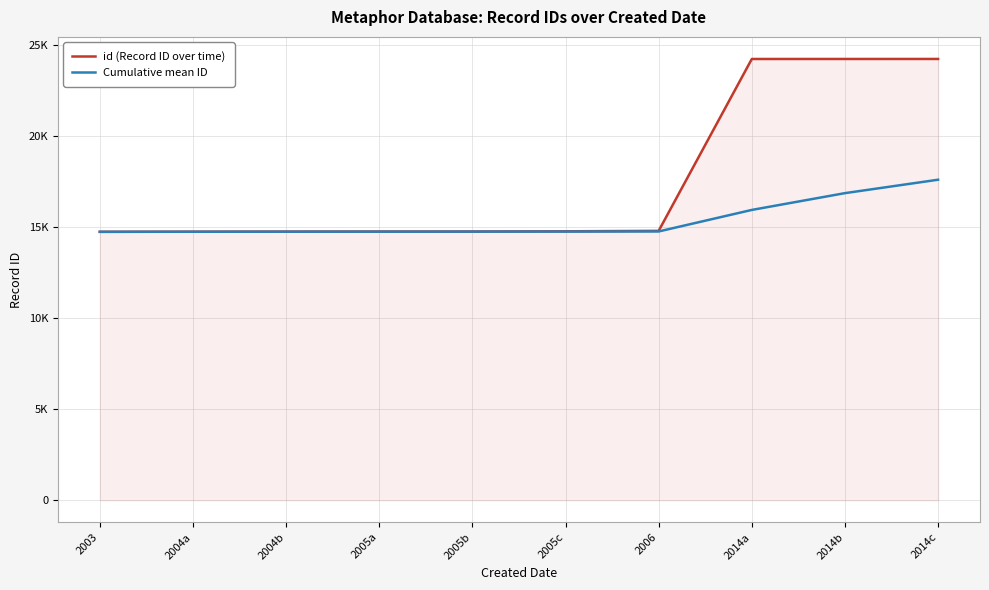

Reading left to right, extract all data points from this chart.

id (Record ID over time): 2003=14726	2004a=14733	2004b=14738	2005a=14742	2005b=14743	2005c=14754	2006=14779	2014a=24208	2014b=24209	2014c=24210
Cumulative mean ID: 2003=14726	2004a=14729	2004b=14732	2005a=14734	2005b=14736	2005c=14739	2006=14745	2014a=15927	2014b=16848	2014c=17584